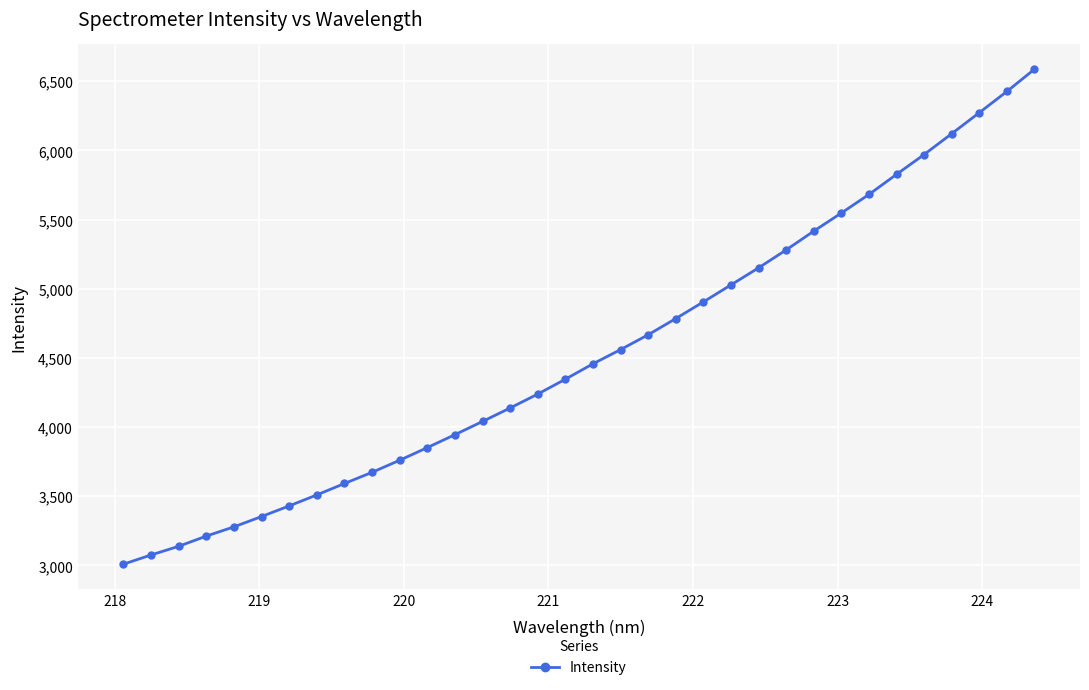

What is the average value?

4537.6